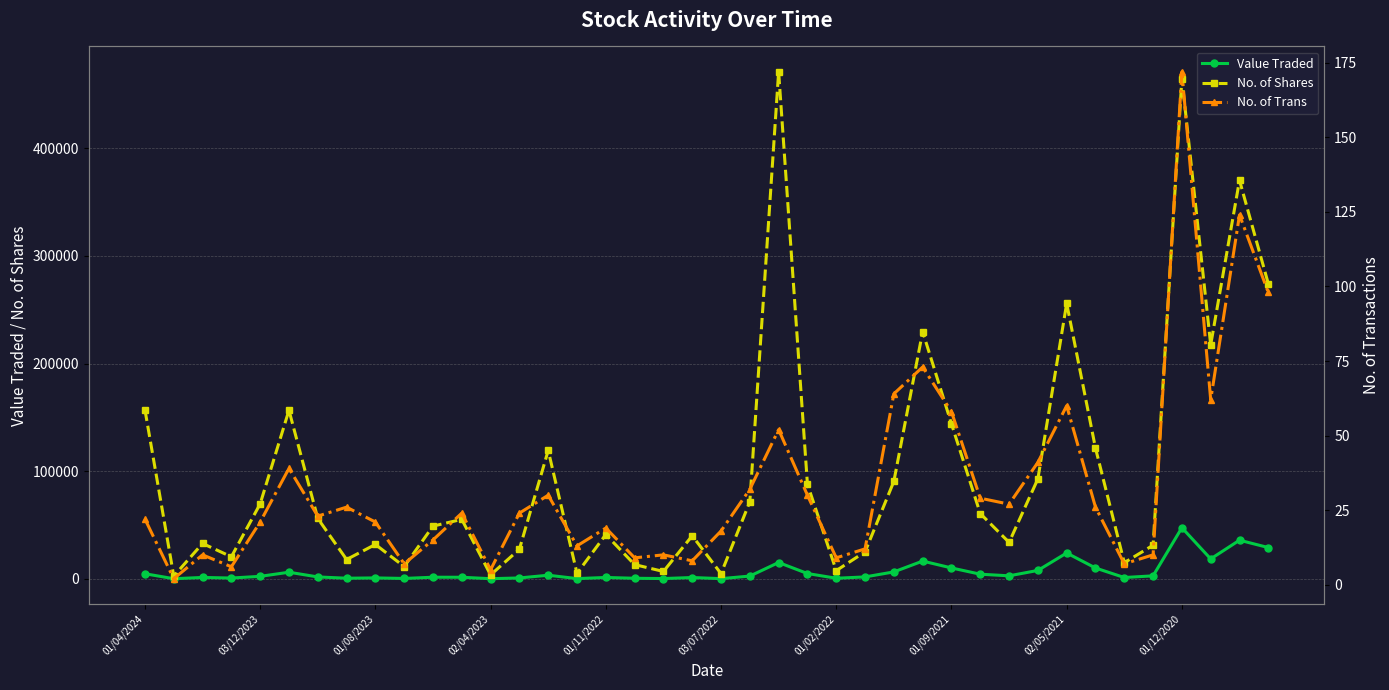

What are all the series names shown in the legend?

Value Traded, No. of Shares, No. of Trans